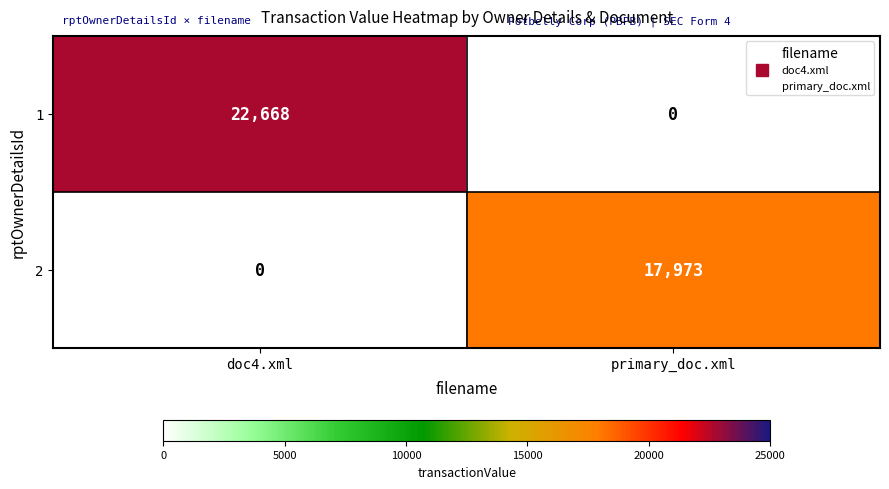

What value does the 1 series have at doc4.xml, to the nearest 100?

22700